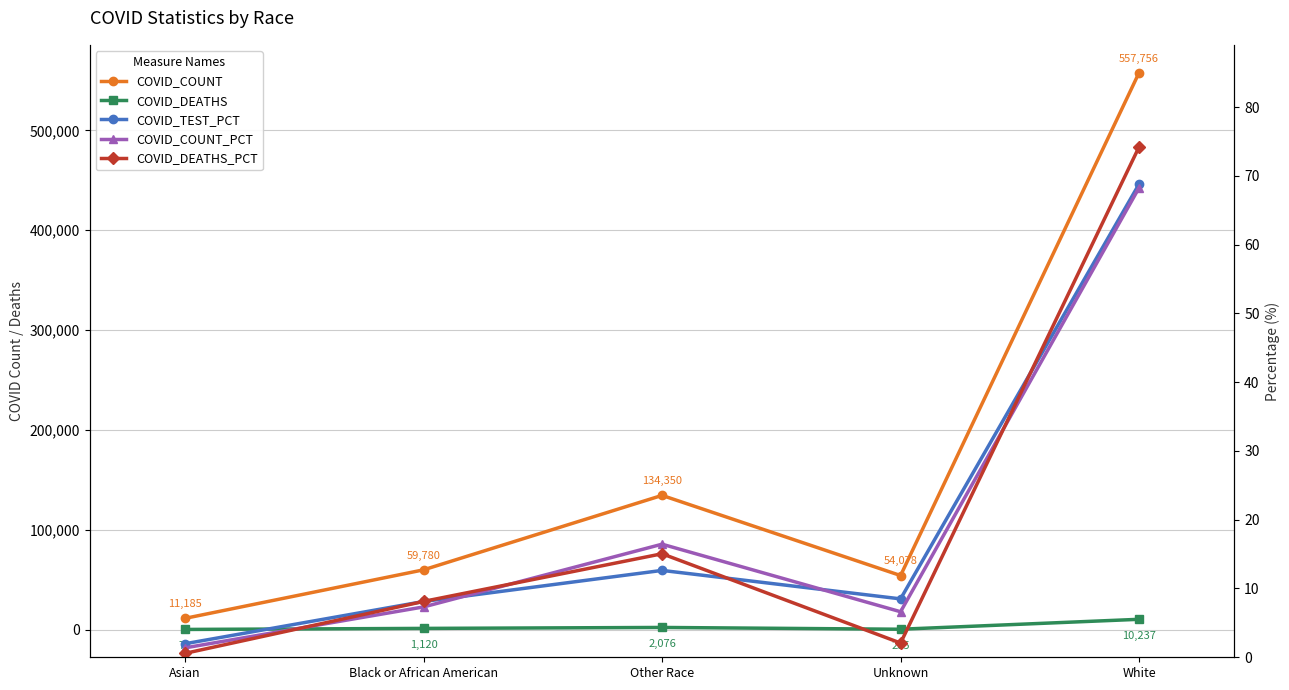

In COVID_COUNT_PCT, how many points are lower than both neighbors (excluding endpoints)?

1